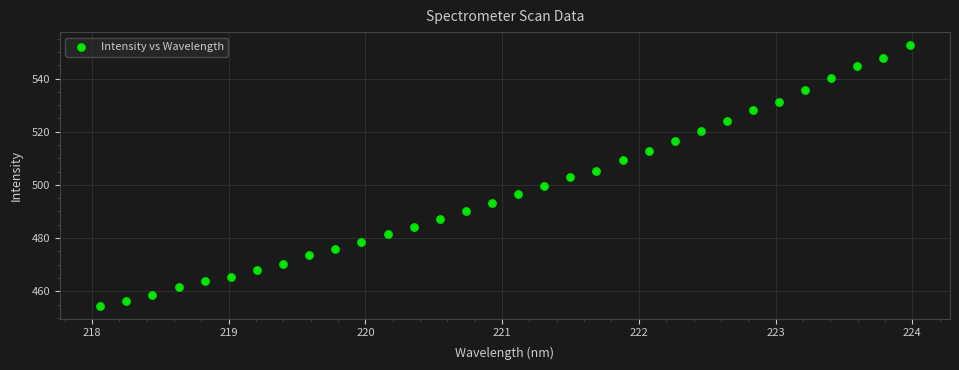

What is the range of Y values (max minus min)?

98.0